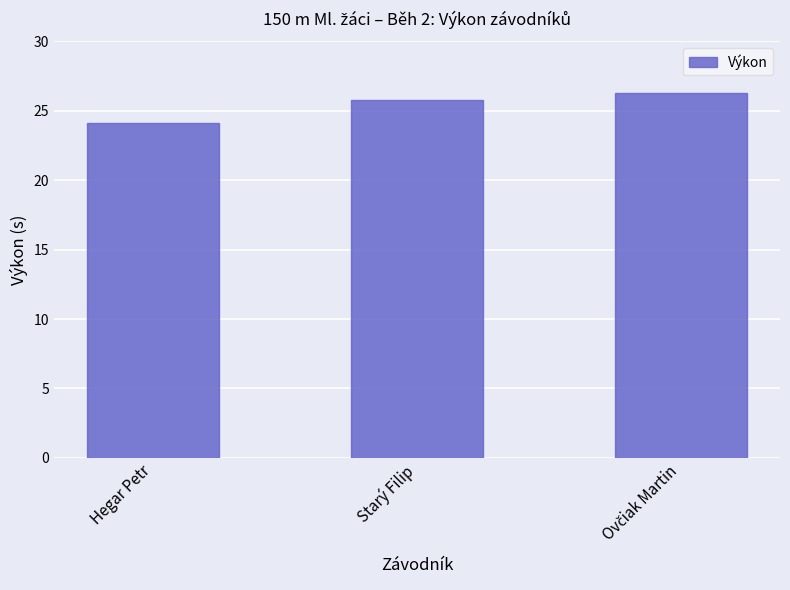

True or false: the data shows 35.2 at Hegar Petr.

False